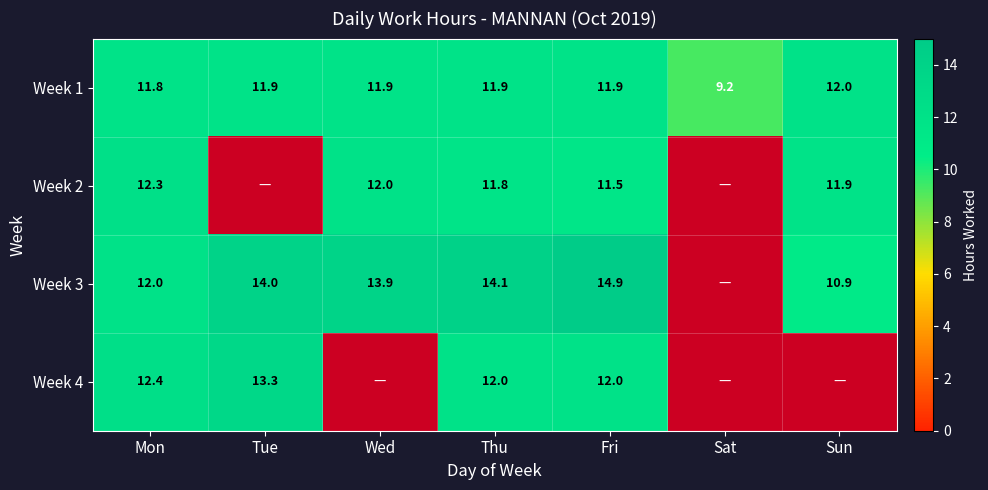

Which category has the highest value in the Week 1 series?

Sun